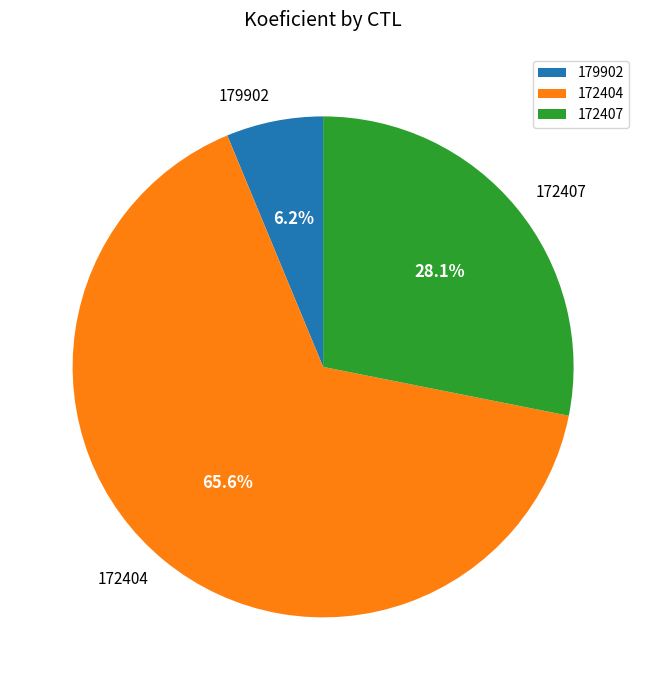

Combined, do 179902 and 172404 account for over 50%?

Yes